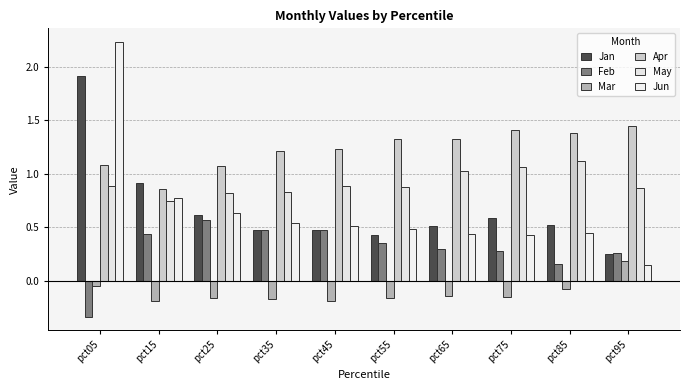

At which category does the chart reach its peak across all series?

pct05